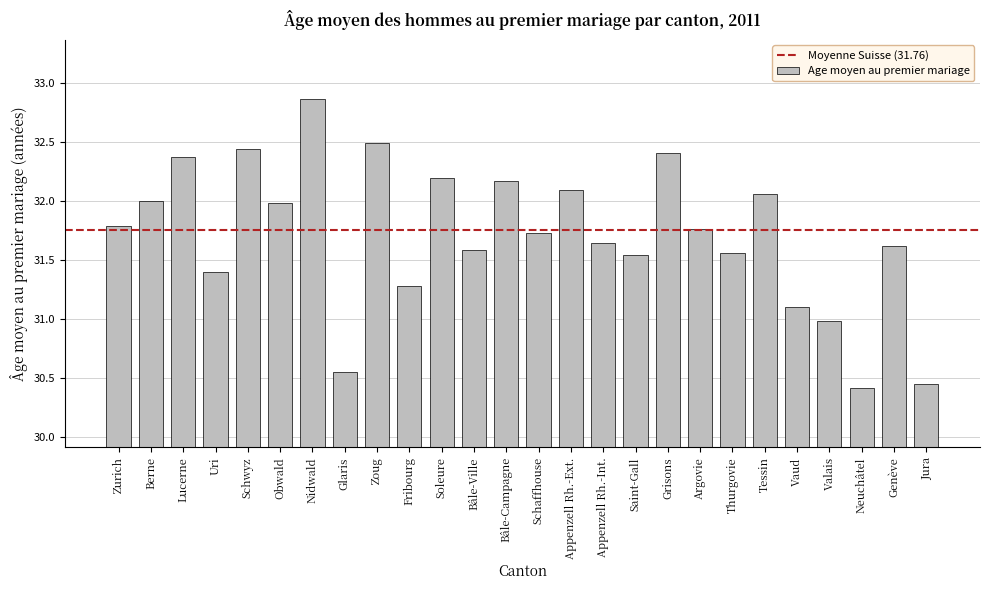

Between Schaffhouse and Schwyz, which is larger?

Schwyz